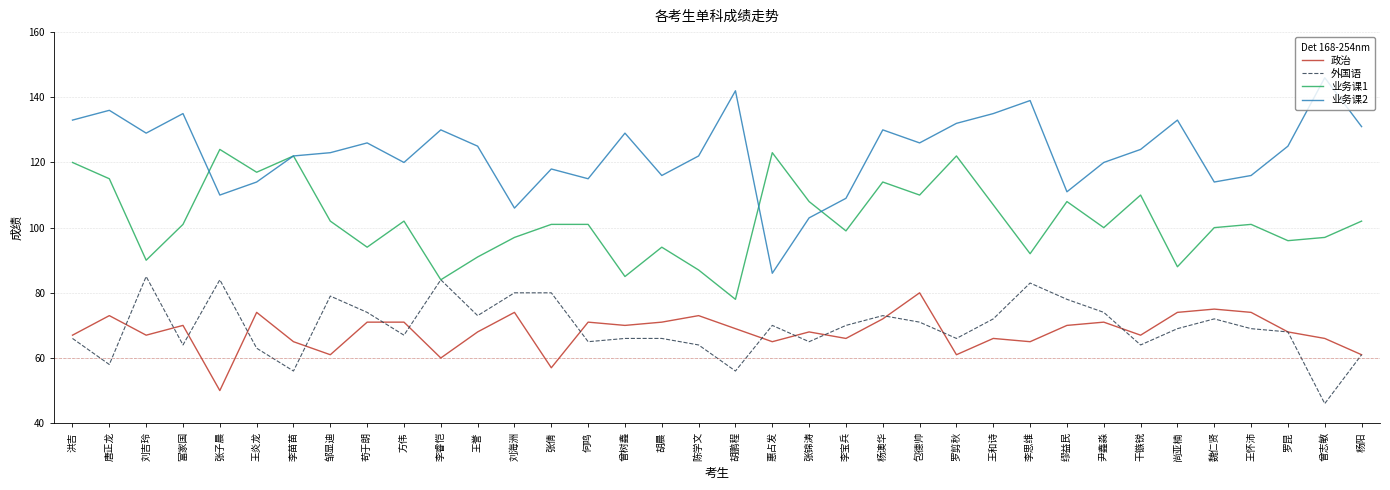

True or false: 业务课2 and 外国语 cross at least once.

False